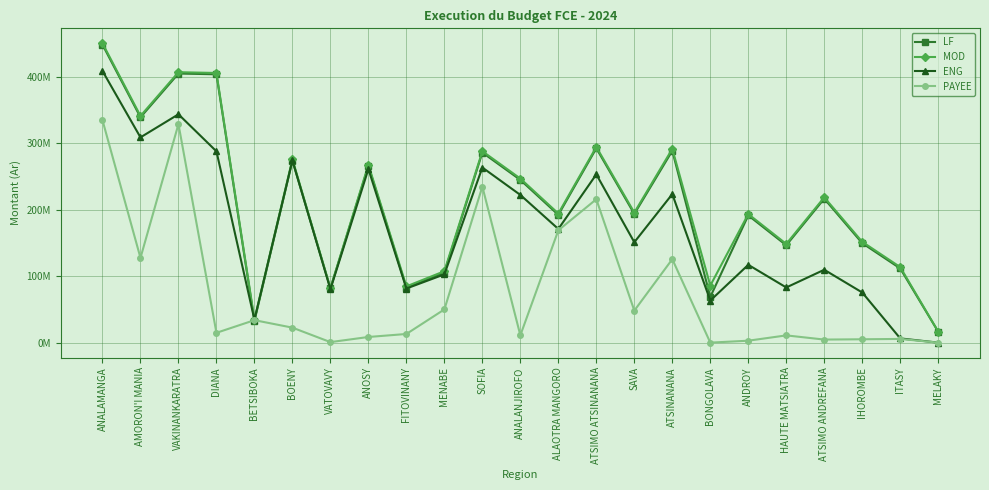

Between AMORON'I MANIA and ATSIMO ANDREFANA, which is larger?

AMORON'I MANIA